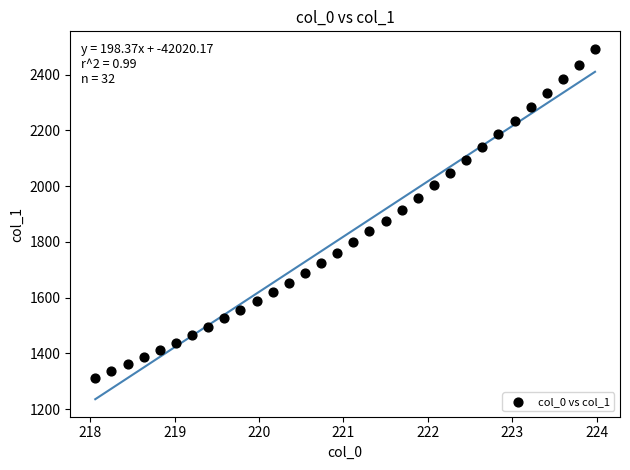

What is the range of Y values (max minus min)?

1179.3